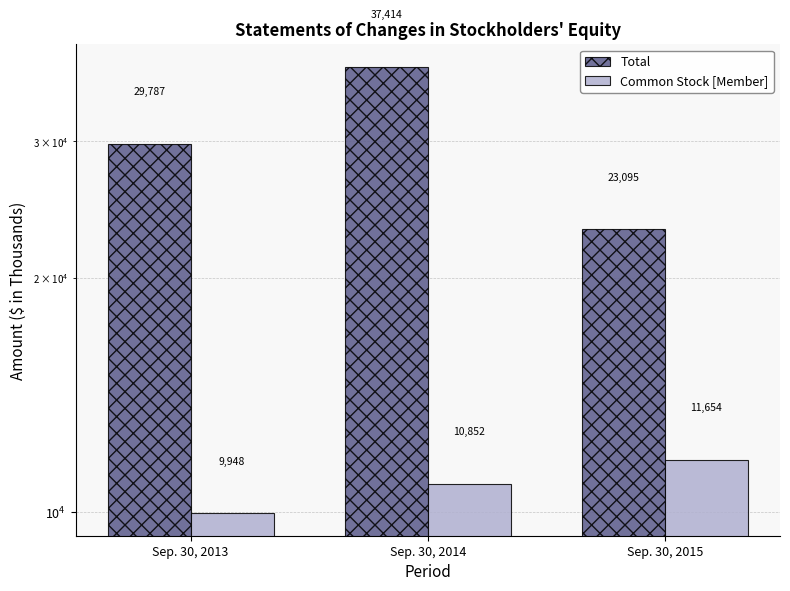

How many Common Stock [Member] values are between 9948 and 11654?

3